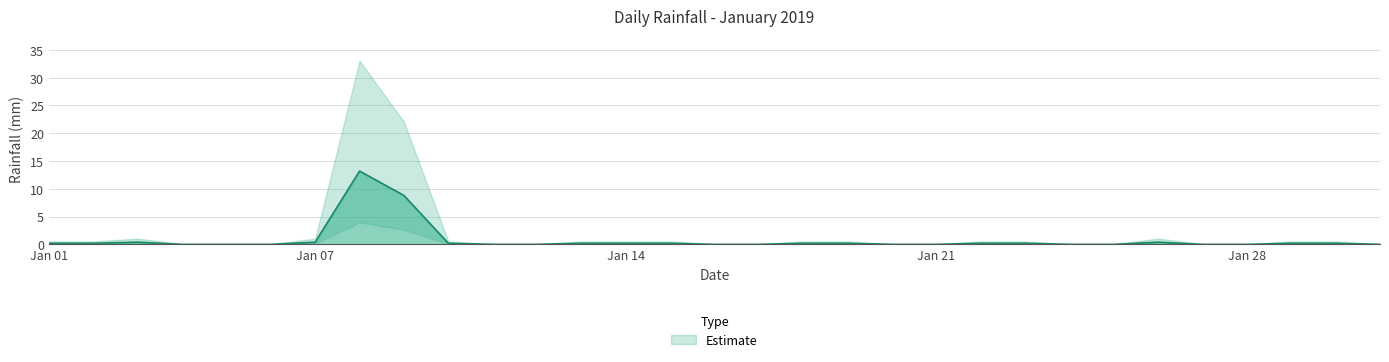

Rank the categories by value from highest to lowest.

2019-01-08, 2019-01-09, 2019-01-03, 2019-01-07, 2019-01-26, 2019-01-01, 2019-01-02, 2019-01-10, 2019-01-13, 2019-01-14, 2019-01-15, 2019-01-18, 2019-01-19, 2019-01-22, 2019-01-23, 2019-01-29, 2019-01-30, 2019-01-04, 2019-01-05, 2019-01-06, 2019-01-11, 2019-01-12, 2019-01-16, 2019-01-17, 2019-01-20, 2019-01-21, 2019-01-24, 2019-01-25, 2019-01-27, 2019-01-28, 2019-01-31